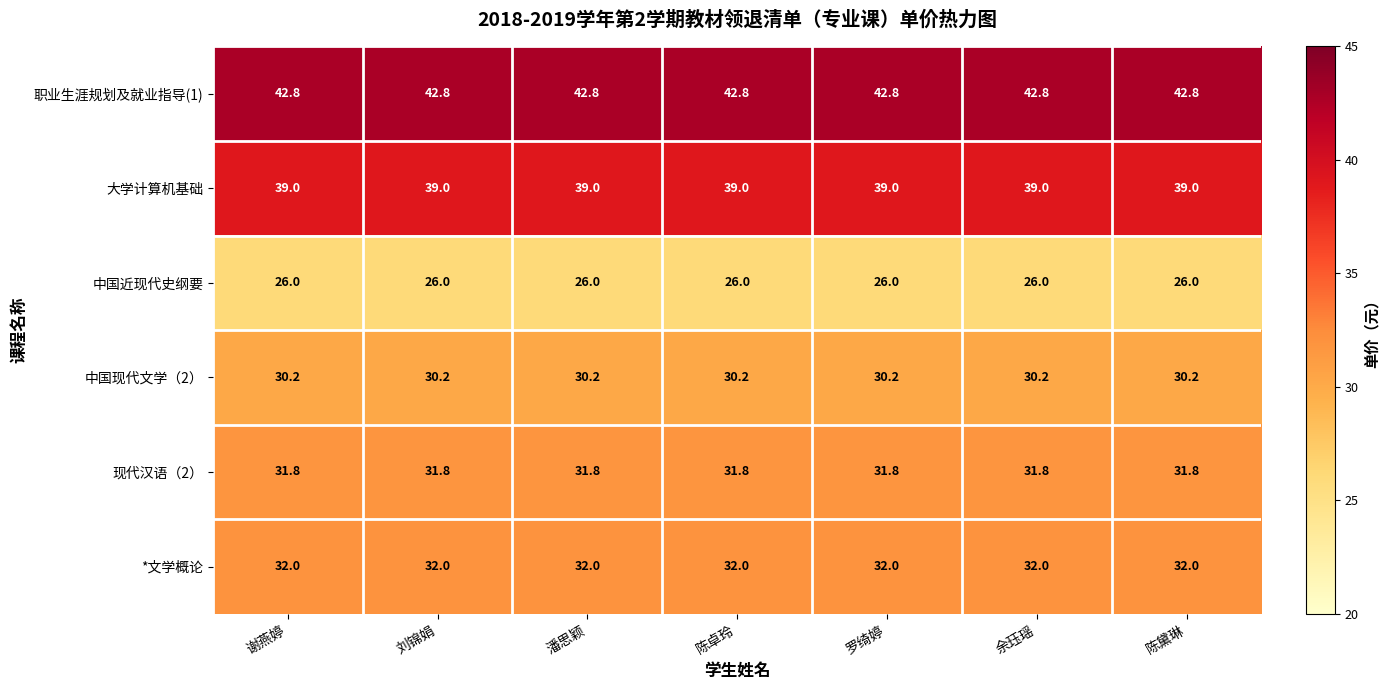

What is the sum of all 大学计算机基础 values?

273.0